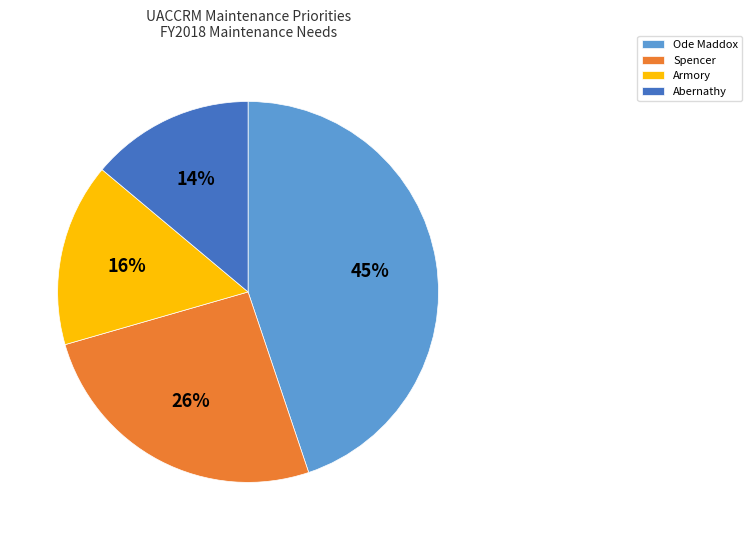

Is there any slice that represents more than half of the pie?

No